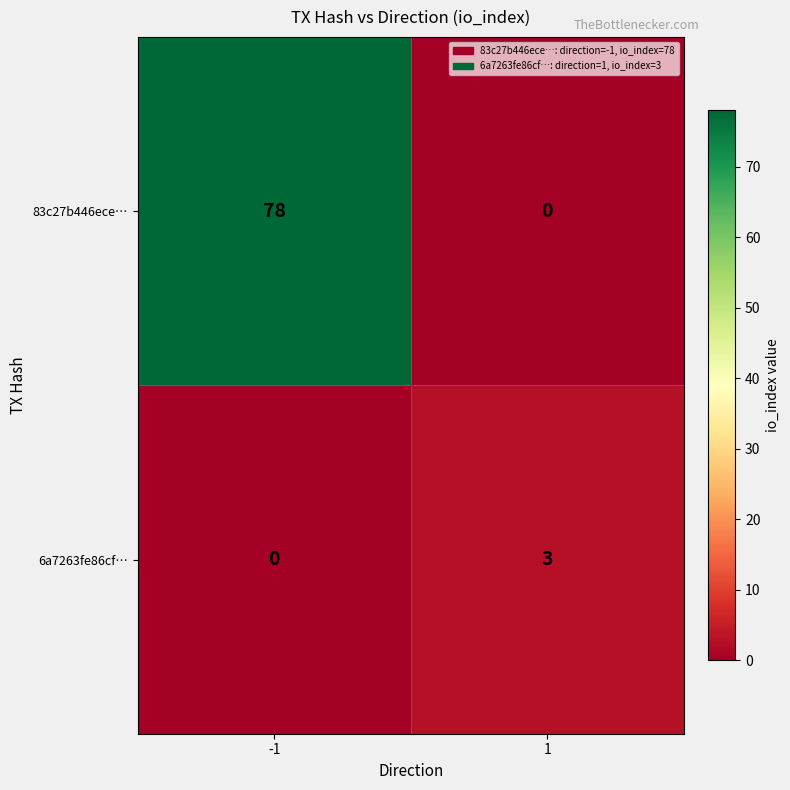

At how many categories does at least one series exceed 64?

1